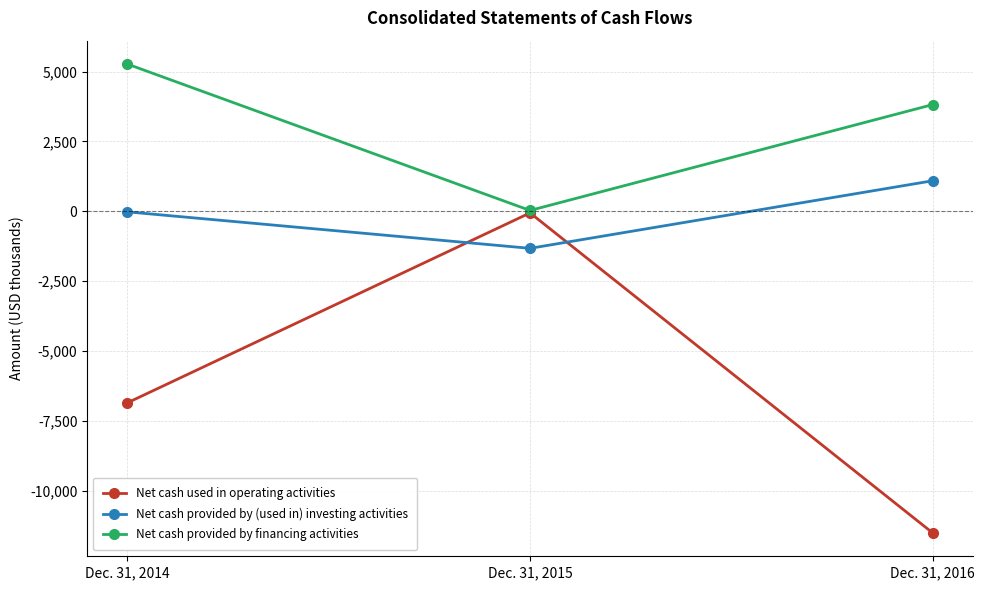

True or false: Net cash provided by financing activities has a value of 1301 at Dec. 31, 2016.

False